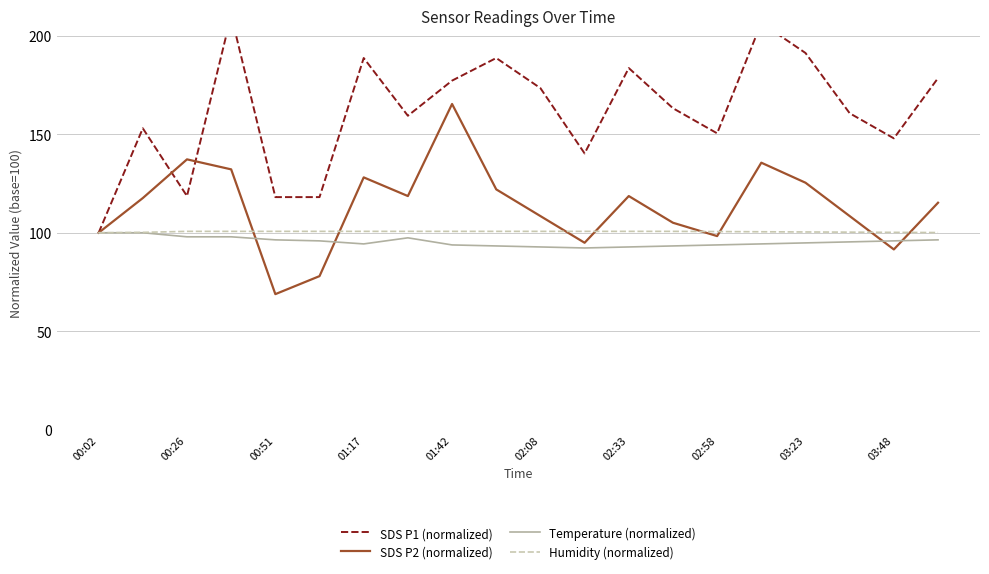

True or false: Humidity (normalized) and Temperature (normalized) intersect in this chart.

False